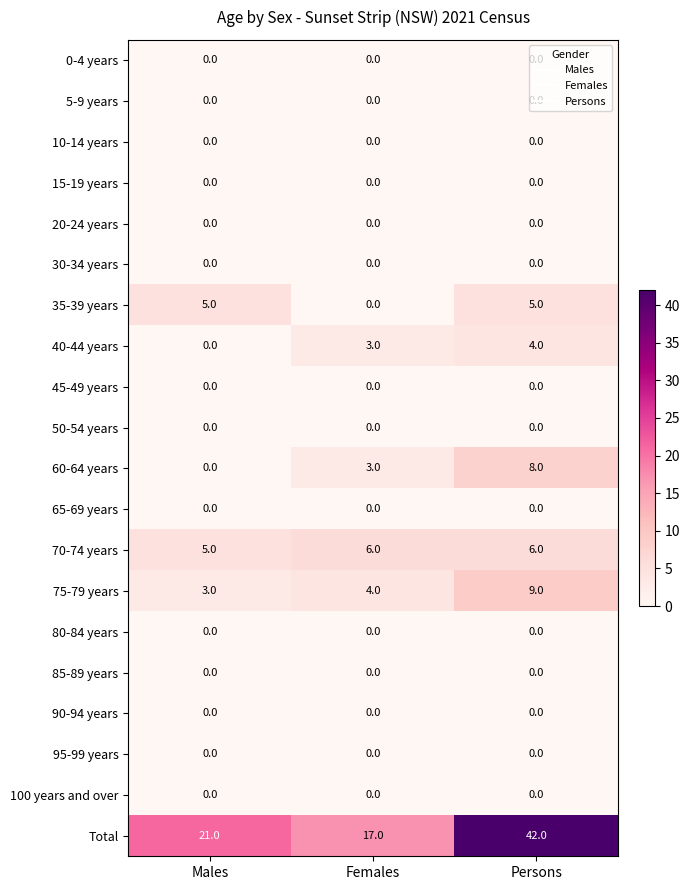

What is the highest value of the 70-74 years series?

6